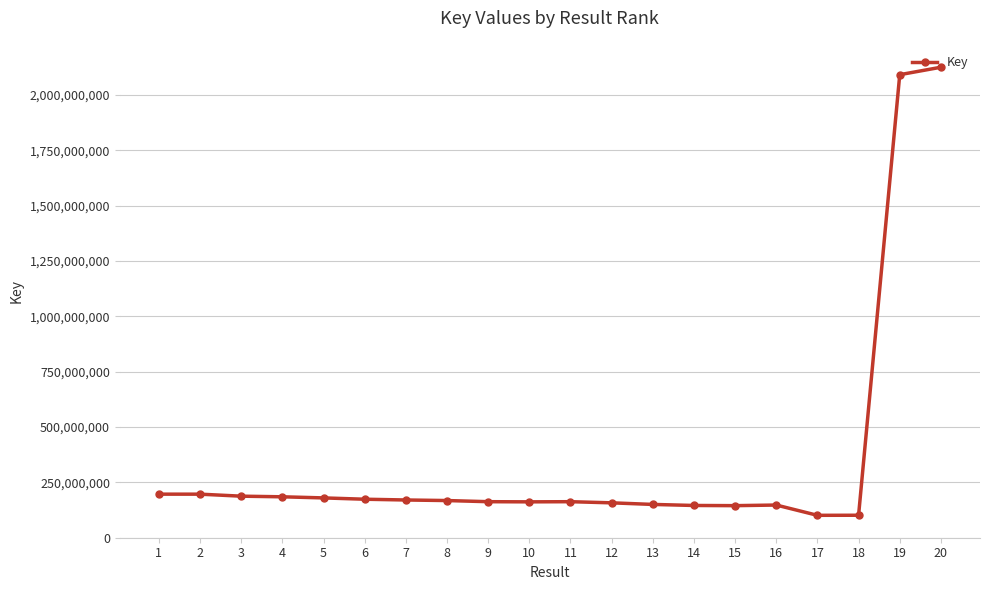

Approximately how many times larger is the value at 20 compared to 2?

10.8